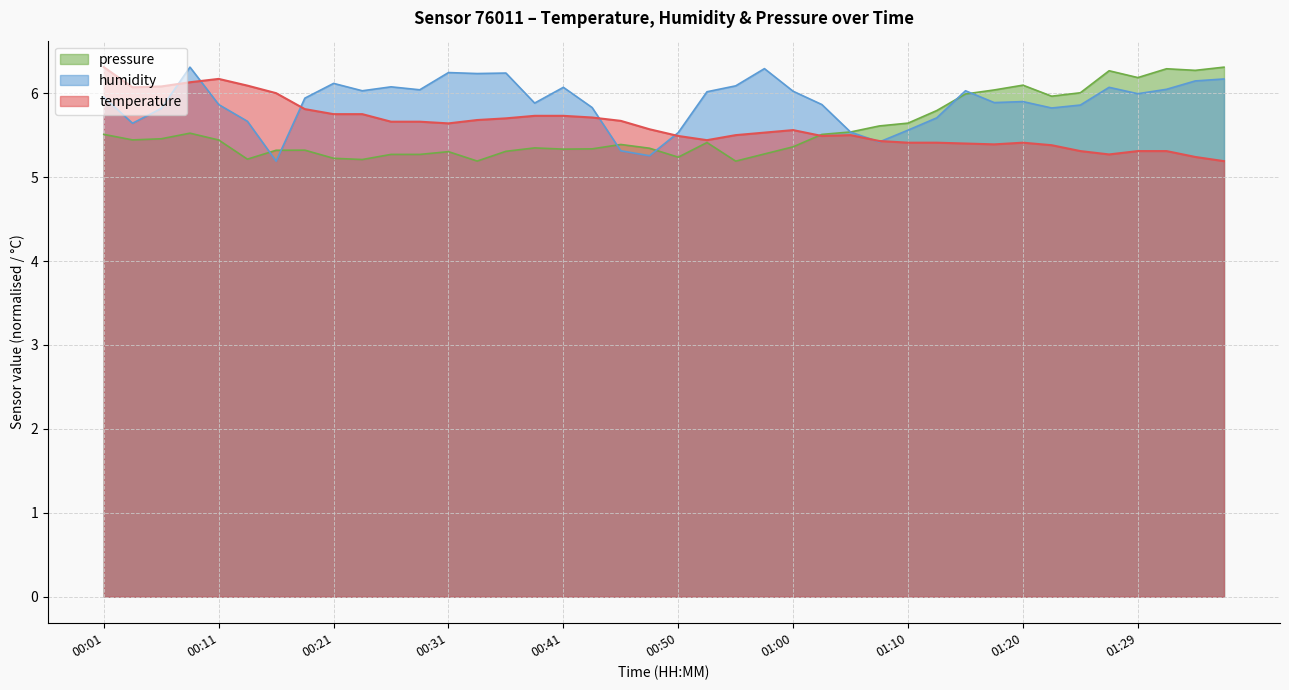

True or false: temperature has more than 0 interior local peaks.

True